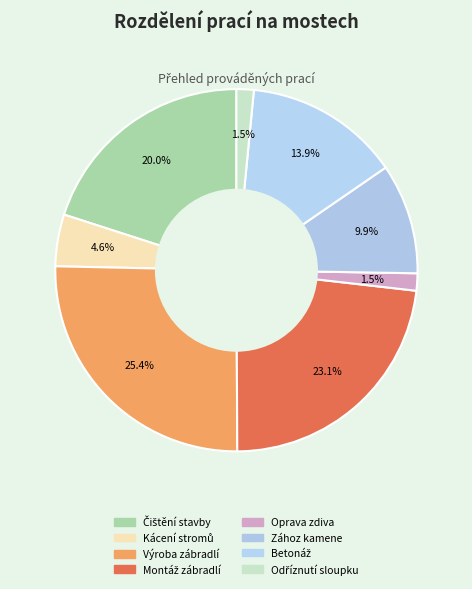

What is the largest slice in the pie chart?

Výroba nového mostního zábradlí